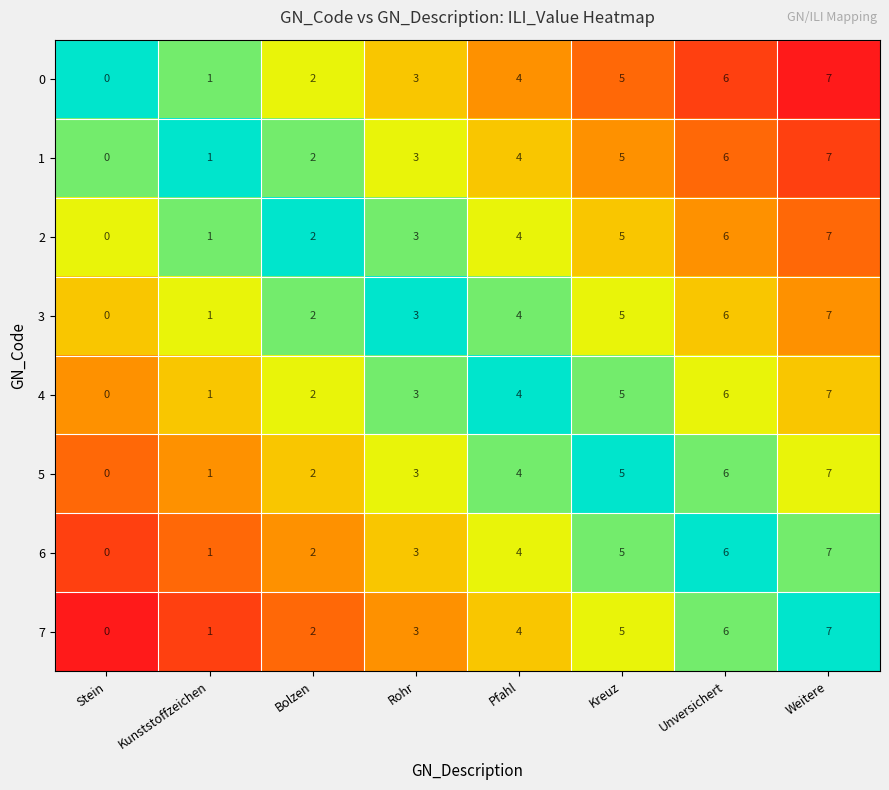

How many data points does each series have?

8